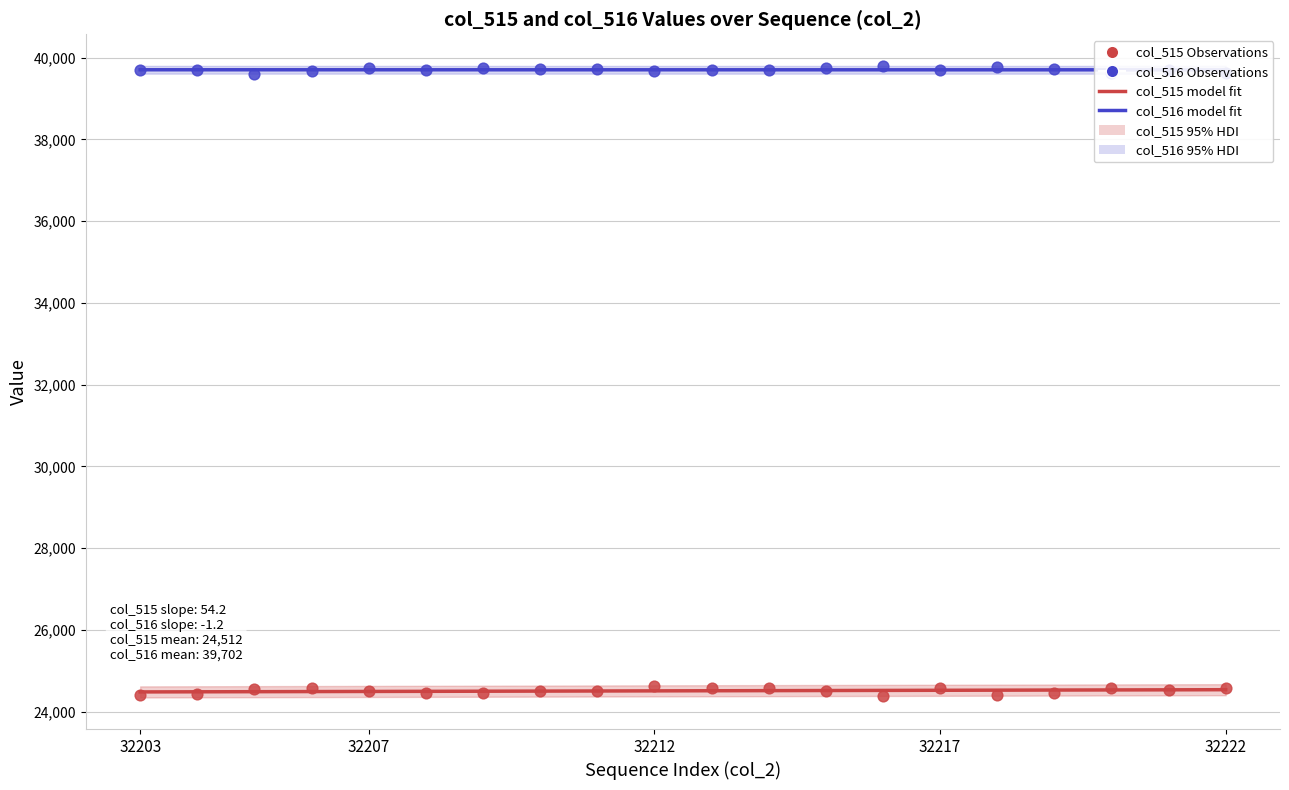

At which category is the sum across all series the highest?

32212